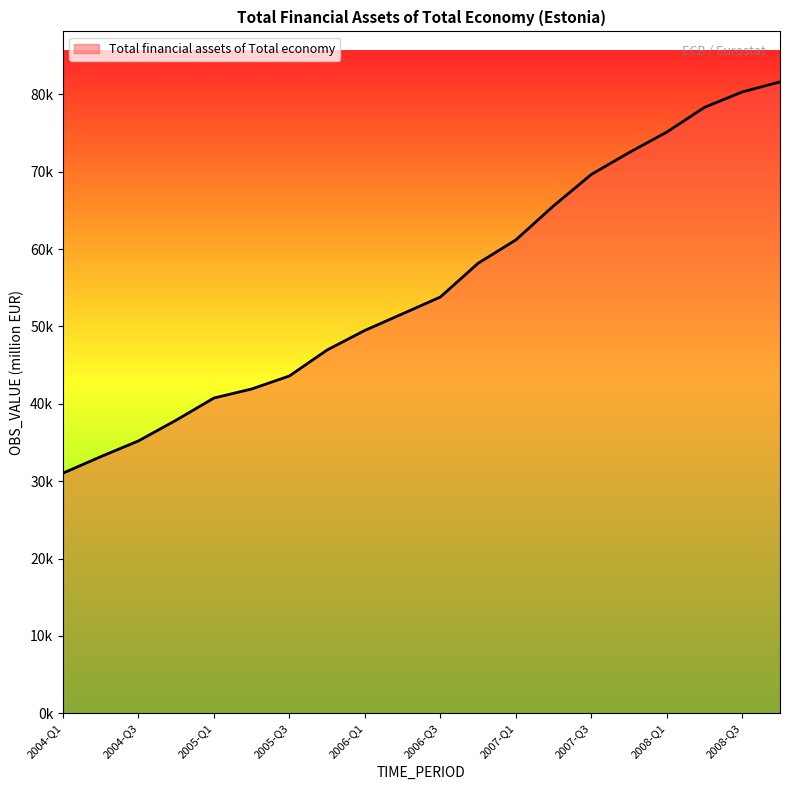

Which category has the highest value across all series?

2008-Q4